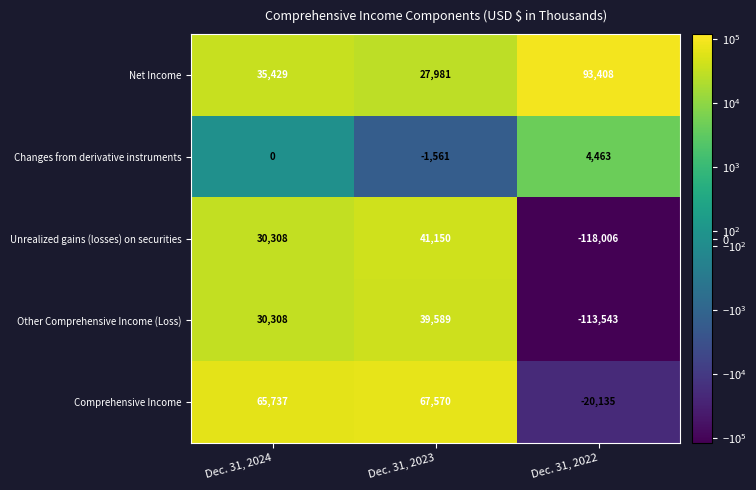

How many data points in Other Comprehensive Income (Loss) are less than 30308?

1